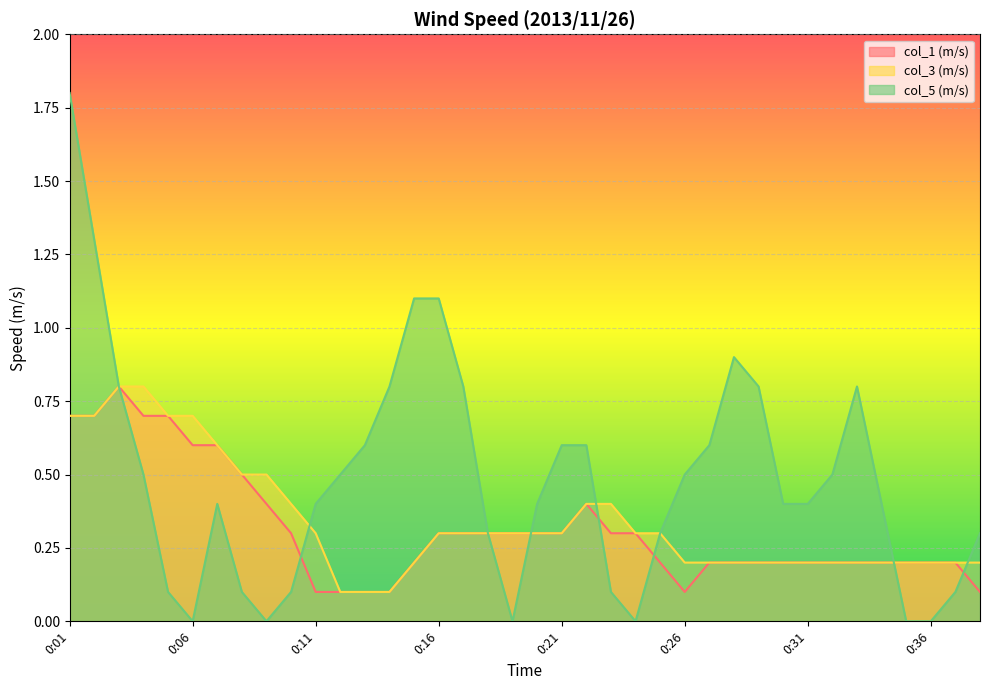

Which series ends up on top after the final intersection of col_5 (m/s) and col_3 (m/s)?

col_5 (m/s)